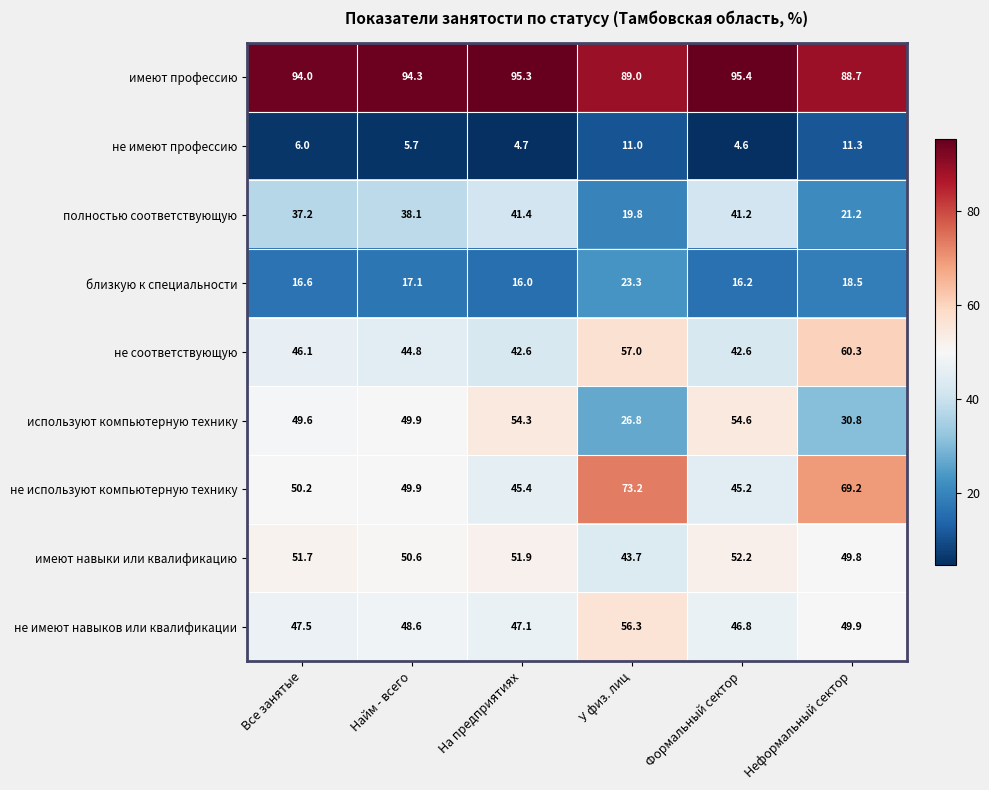

How many values in the имеют профессию series are below 94?

2